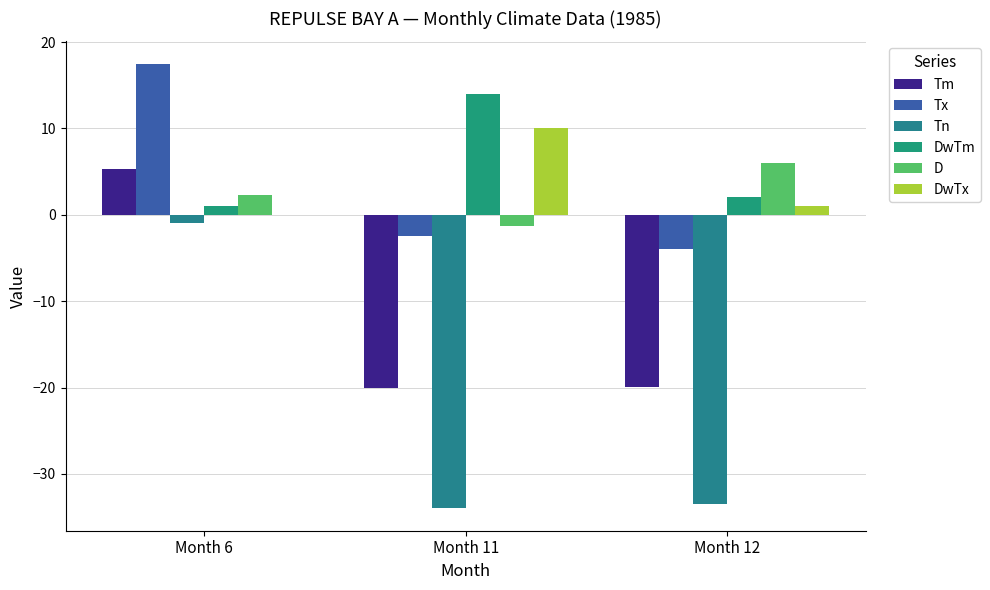

What is the difference between the maximum and second lowest values in the Tm series?

25.2